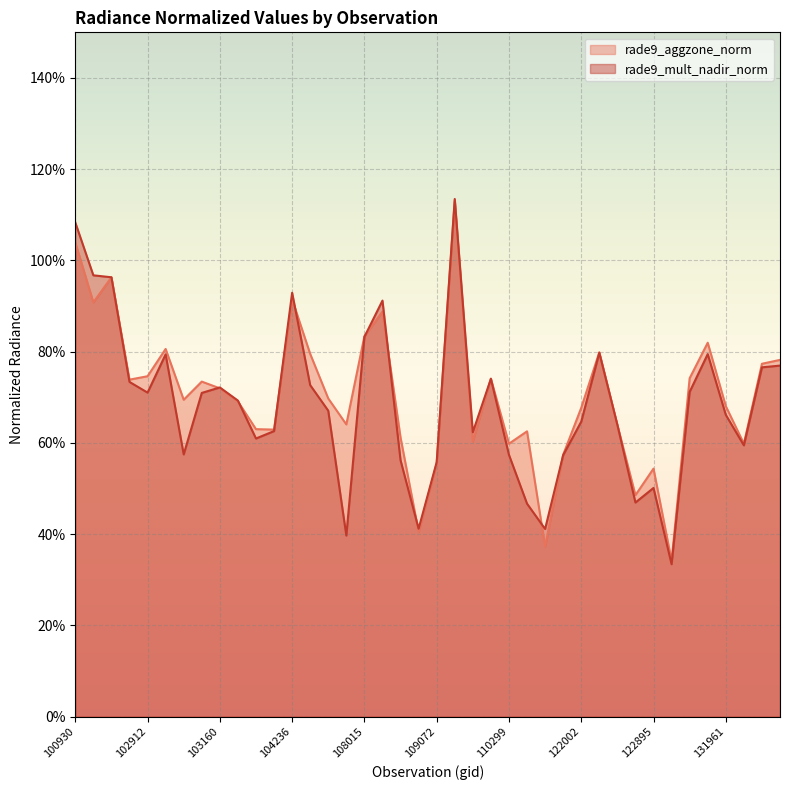

What is the value of the rade9_mult_nadir_norm point at the 3rd from the left?

1.0